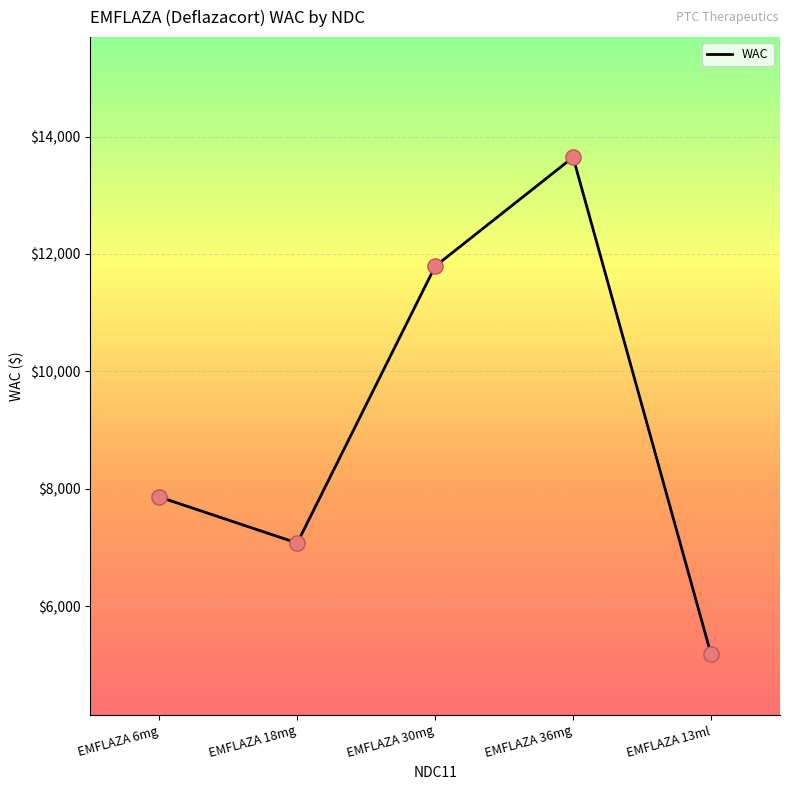

Between EMFLAZA 30mg and EMFLAZA 36mg, which is larger?

EMFLAZA 36mg